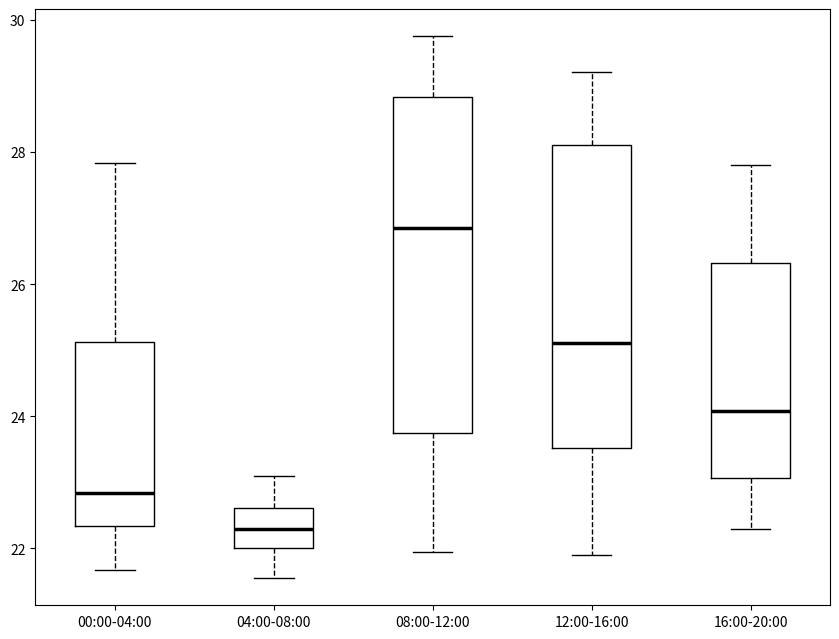

Reading left to right, transcribe this box plot: for each box, give where its median line is, the range the box spans, and where its two whiskers end, as read against the y-axis. The values are not printed on the chart, so give them approximately, as read against the axis.

00:00-04:00: median 22.8, box 22.4 to 25.2, whiskers 21.6 to 27.8
04:00-08:00: median 22.4, box 22.0 to 22.6, whiskers 21.6 to 23.2
08:00-12:00: median 26.8, box 23.8 to 28.8, whiskers 22.0 to 29.8
12:00-16:00: median 25.2, box 23.6 to 28.2, whiskers 22.0 to 29.2
16:00-20:00: median 24.0, box 23.0 to 26.4, whiskers 22.4 to 27.8